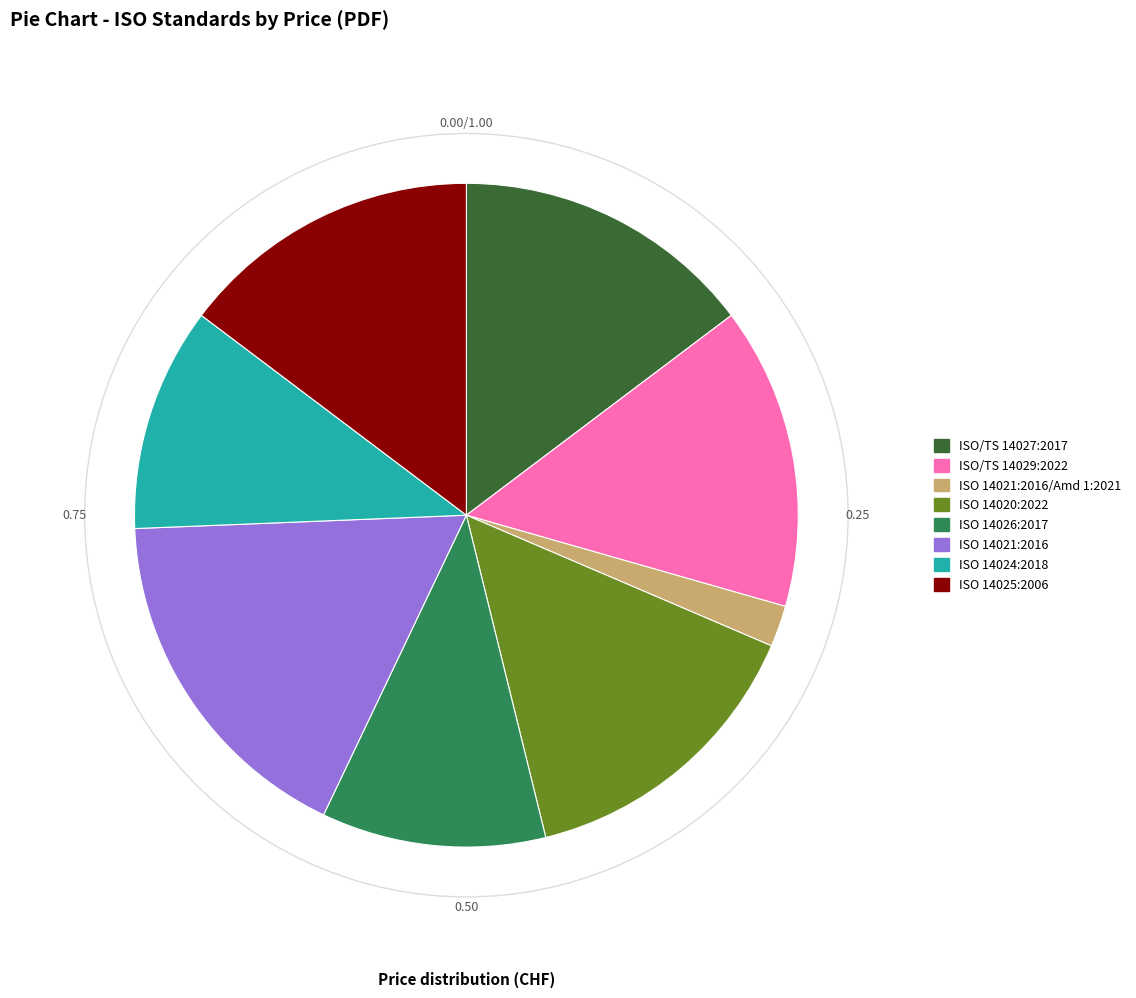

Is there a majority slice in this chart?

No